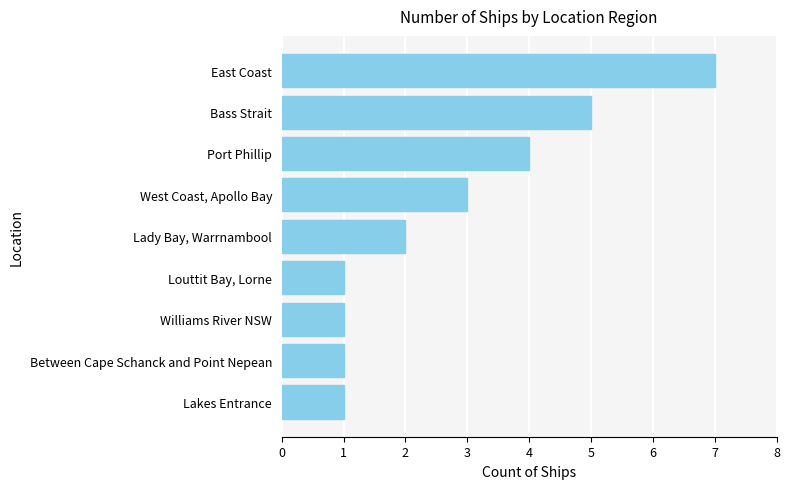

What is the greatest value displayed?

7